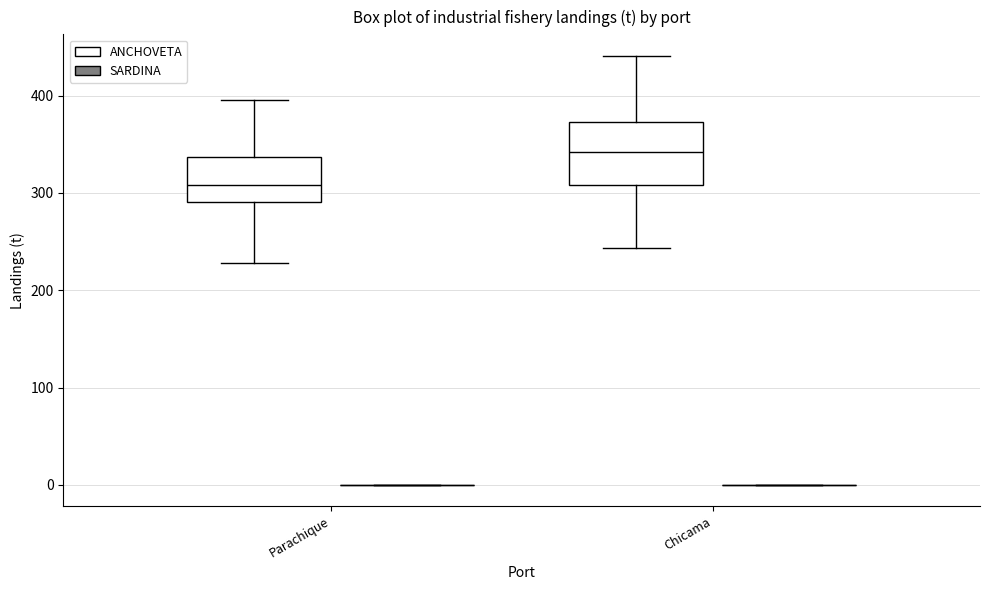

Reading left to right, transcribe this box plot: for each box, give where its median line is, the range the box spans, and where its two whiskers end, as read against the y-axis. The values are not printed on the chart, so give them approximately, as read against the axis.

Parachique (ANCHOVETA): median 310, box 290 to 340, whiskers 230 to 400
Parachique (SARDINA): box collapsed to a line at 0, whiskers 0 to 0
Chicama (ANCHOVETA): median 340, box 310 to 370, whiskers 240 to 440
Chicama (SARDINA): box collapsed to a line at 0, whiskers 0 to 0